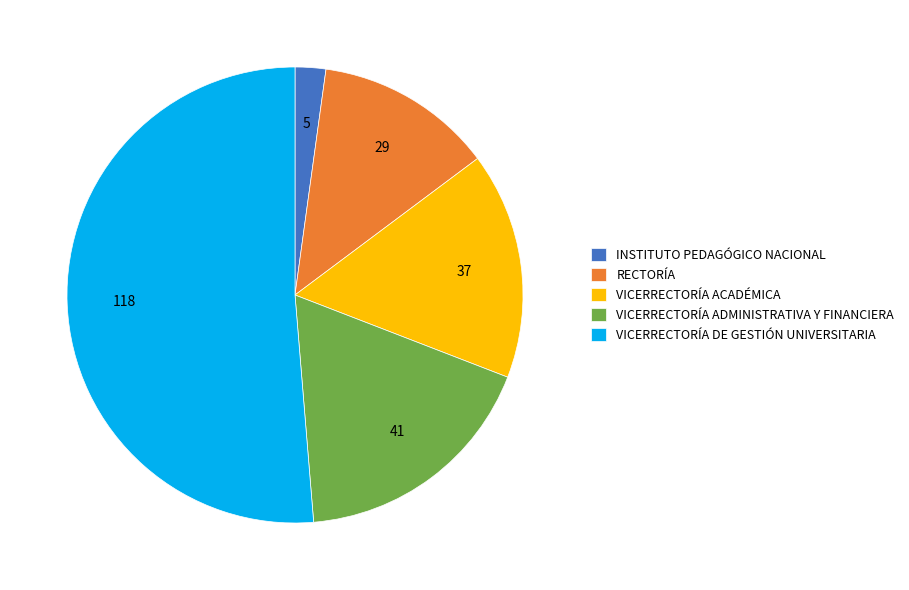

Rank the categories by value from highest to lowest.

VICERRECTORÍA DE GESTIÓN UNIVERSITARIA, VICERRECTORÍA ADMINISTRATIVA Y FINANCIERA, VICERRECTORÍA ACADÉMICA, RECTORÍA, INSTITUTO PEDAGÓGICO NACIONAL